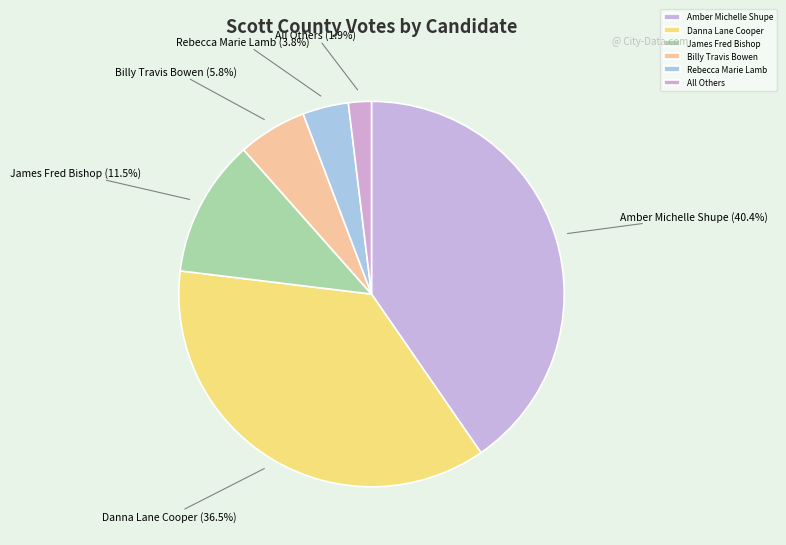

Which slice is the largest?

Amber Michelle Shupe